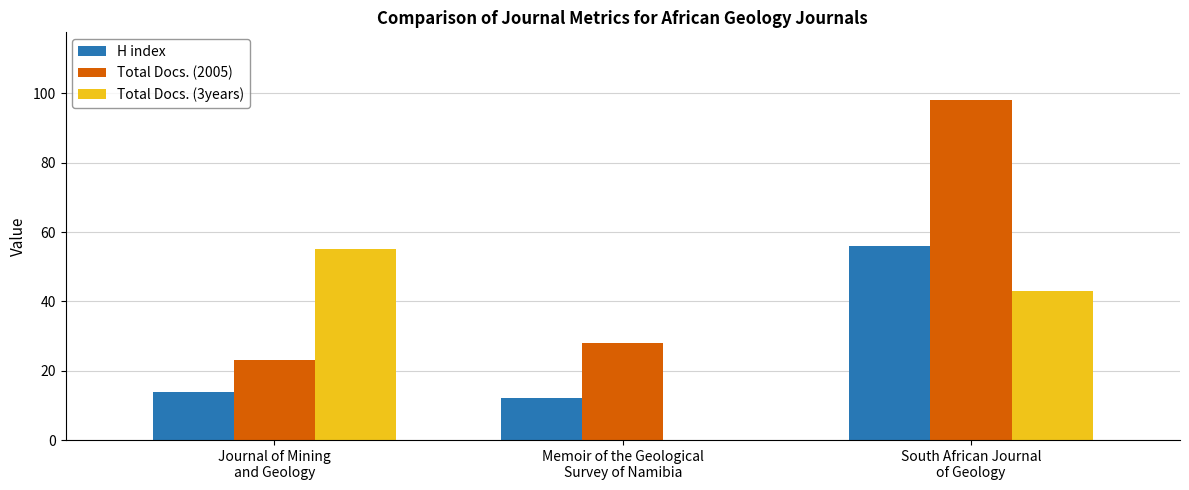

What is the maximum value for Total Docs. (2005)?

98